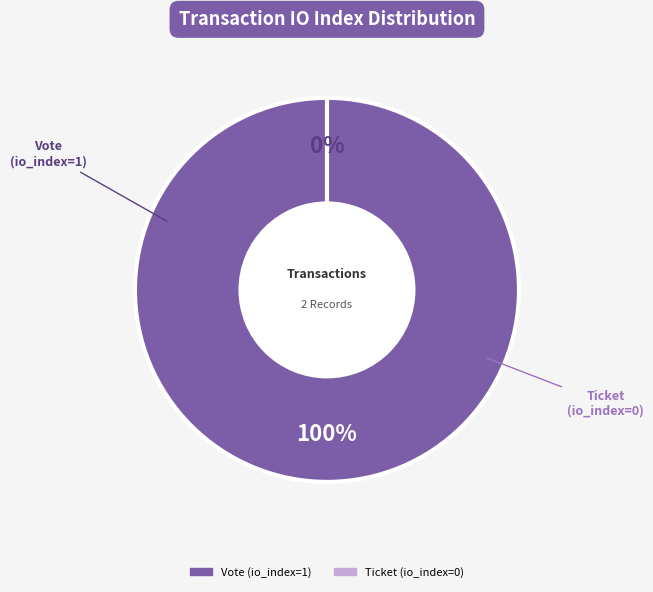

Is it true that Vote (io_index=1) is 95% of the pie?

False